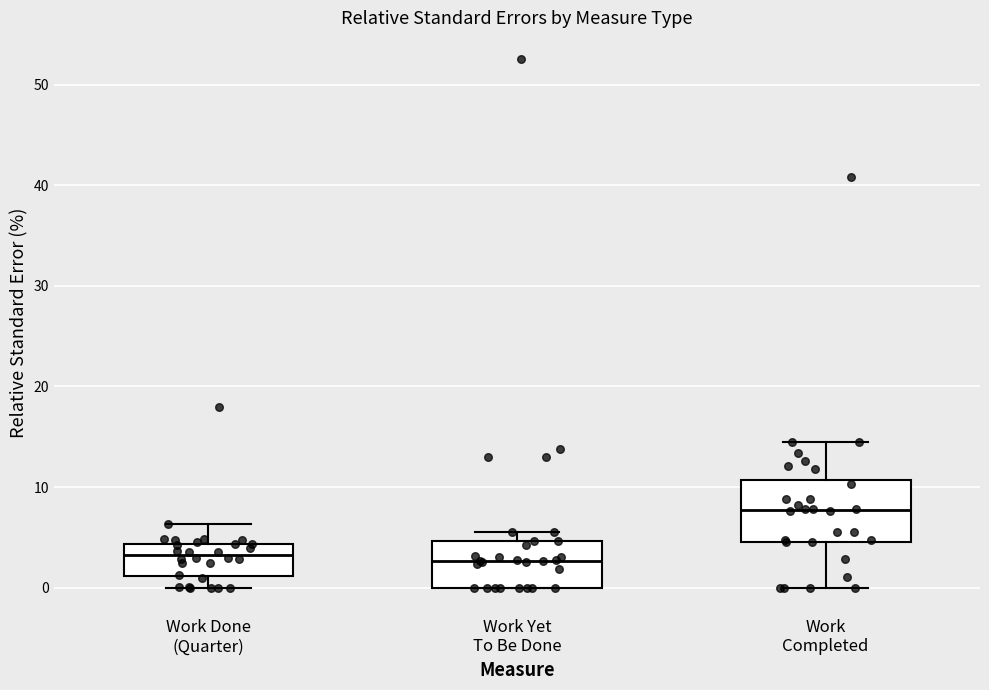

Which box is the tallest, from its lower edge to its upper edge?

Work Completed